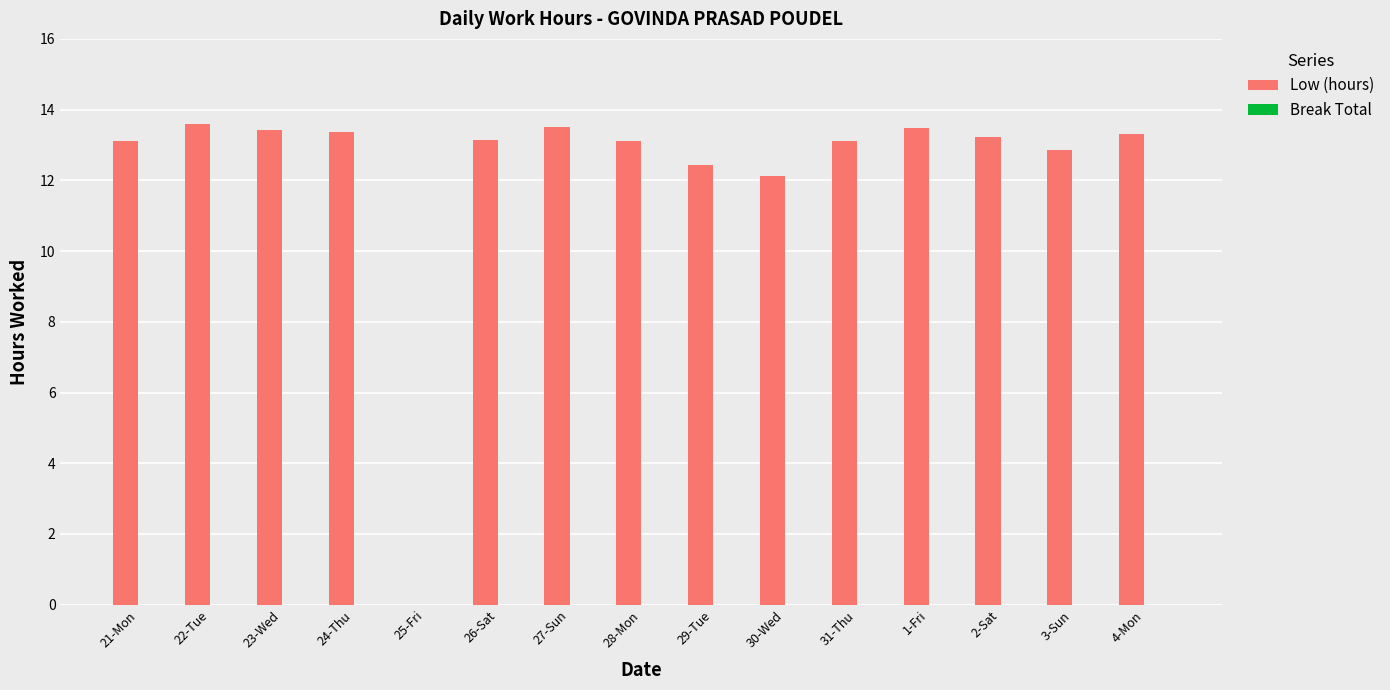

What is the greatest value displayed?

13.6